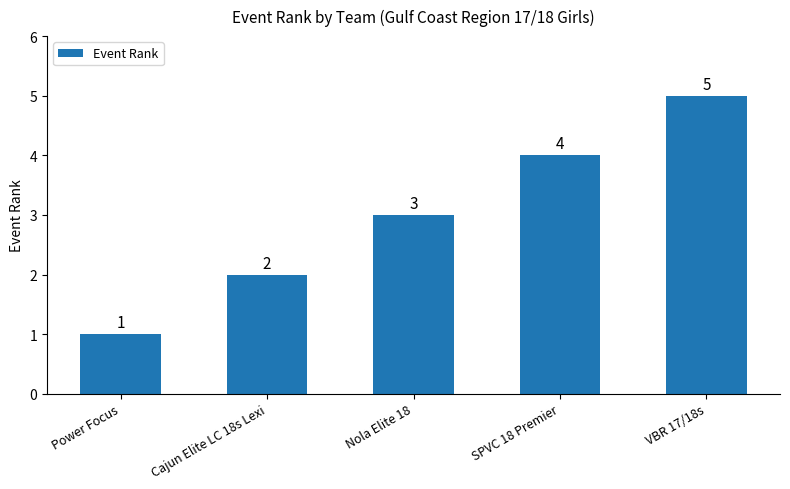

How many series are shown in this chart?

1